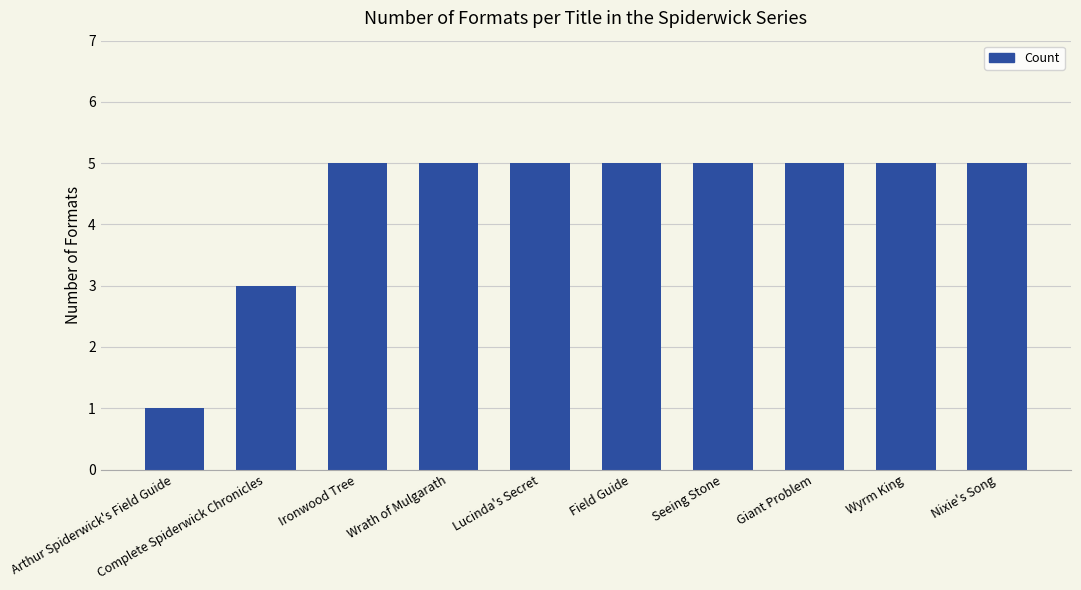

What is the smallest value displayed?

1